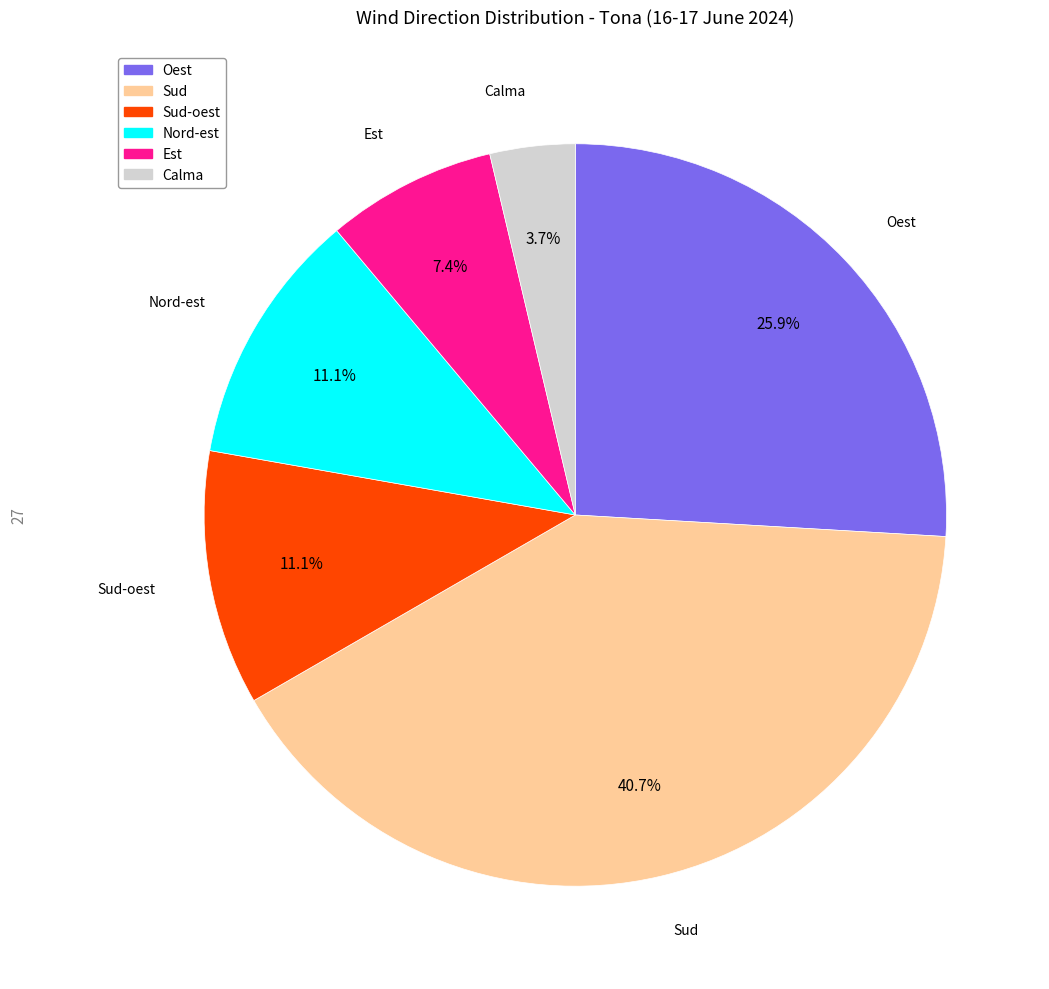

What percentage do Oest and Sud-oest together represent?

37.0%